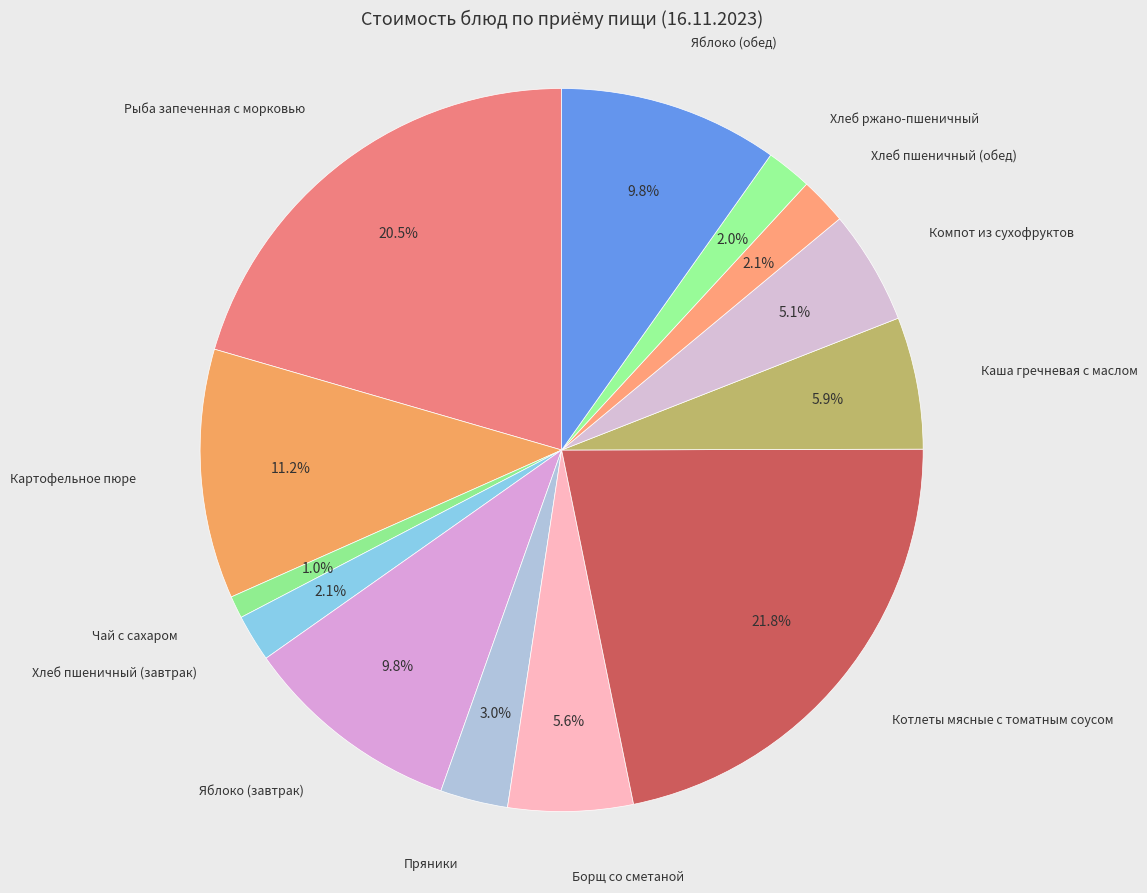

How many slices are in this pie chart?

13